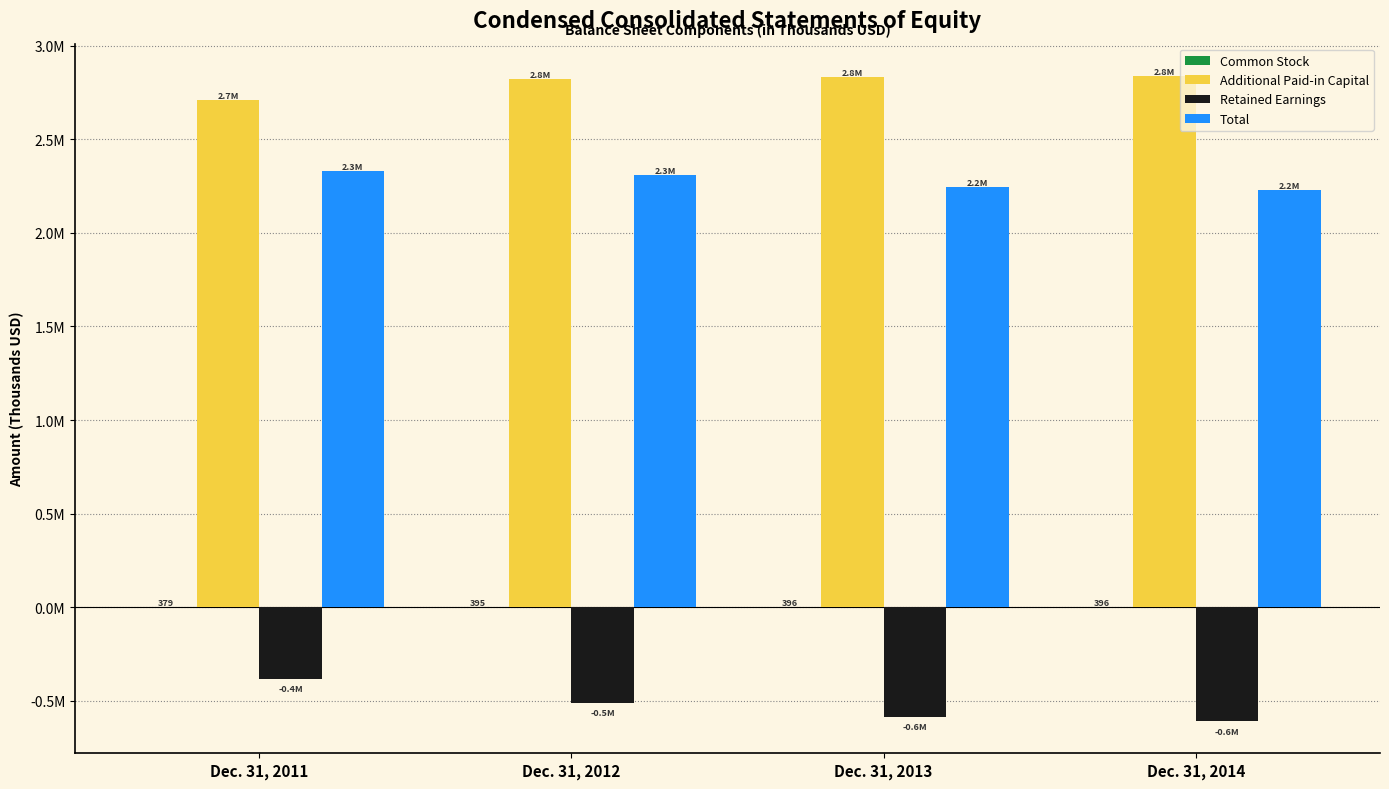

The Common Stock series shows 628 at Dec. 31, 2011. True or false?

False